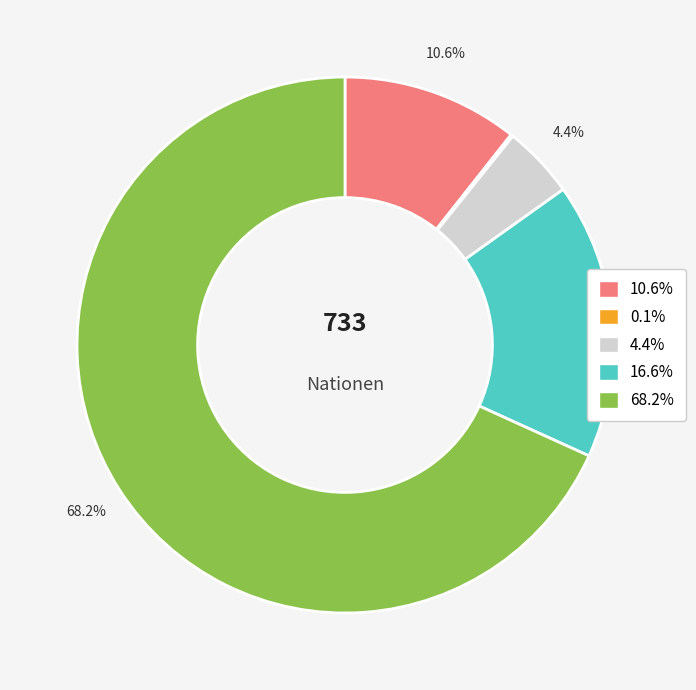

Does any single category account for the majority?

Yes